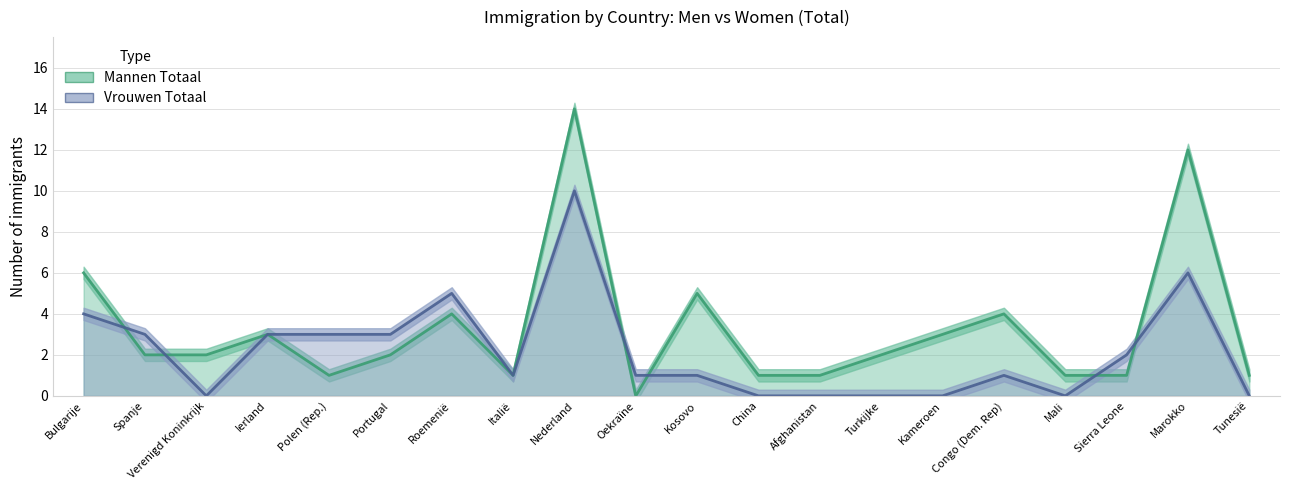

Rank the series by their average value, from highest to lowest.

Mannen Totaal, Vrouwen Totaal